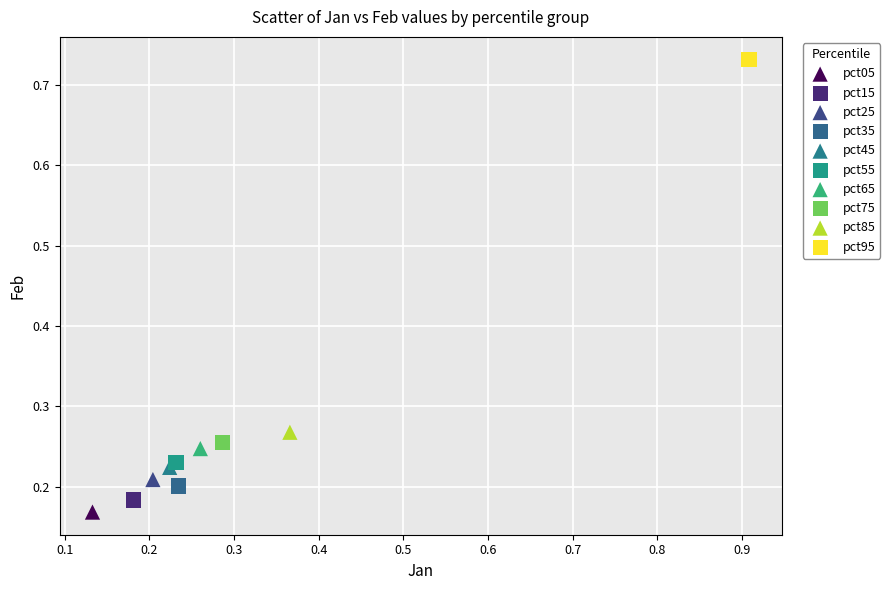

What are all the series names shown in the legend?

pct05, pct15, pct25, pct35, pct45, pct55, pct65, pct75, pct85, pct95